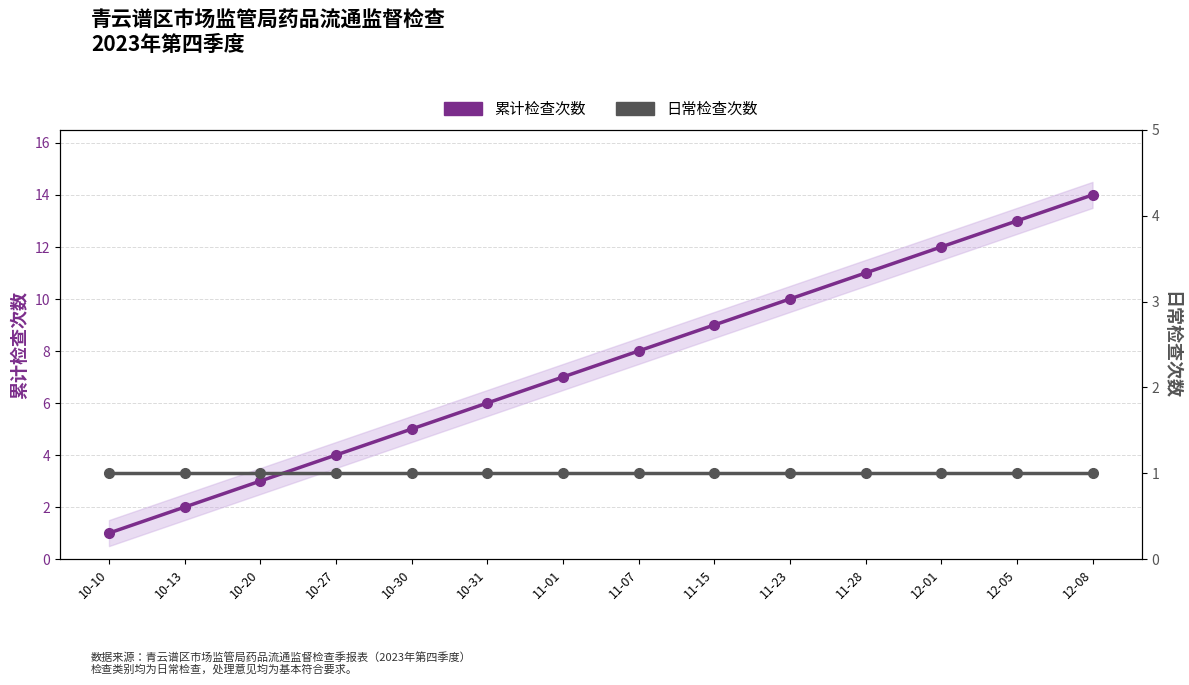

At which category is the sum across all series the highest?

12-08